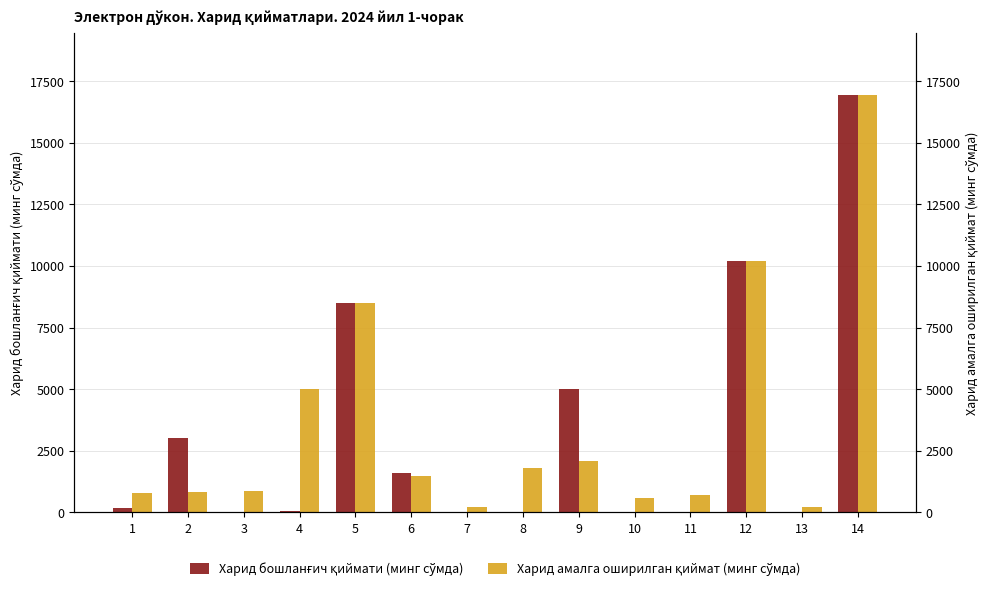

Is it true that Харид амалга оширилган қиймат (минг сўмда) equals 7227.0 at 4?

False